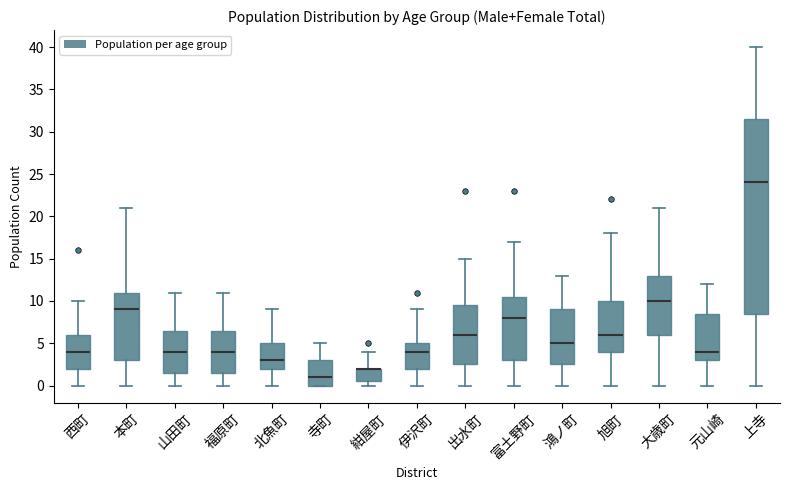

Where is the upper edge of the box for 西町 on the y-axis? The values are not printed on the chart, so give them approximately, as read against the axis.

6.0